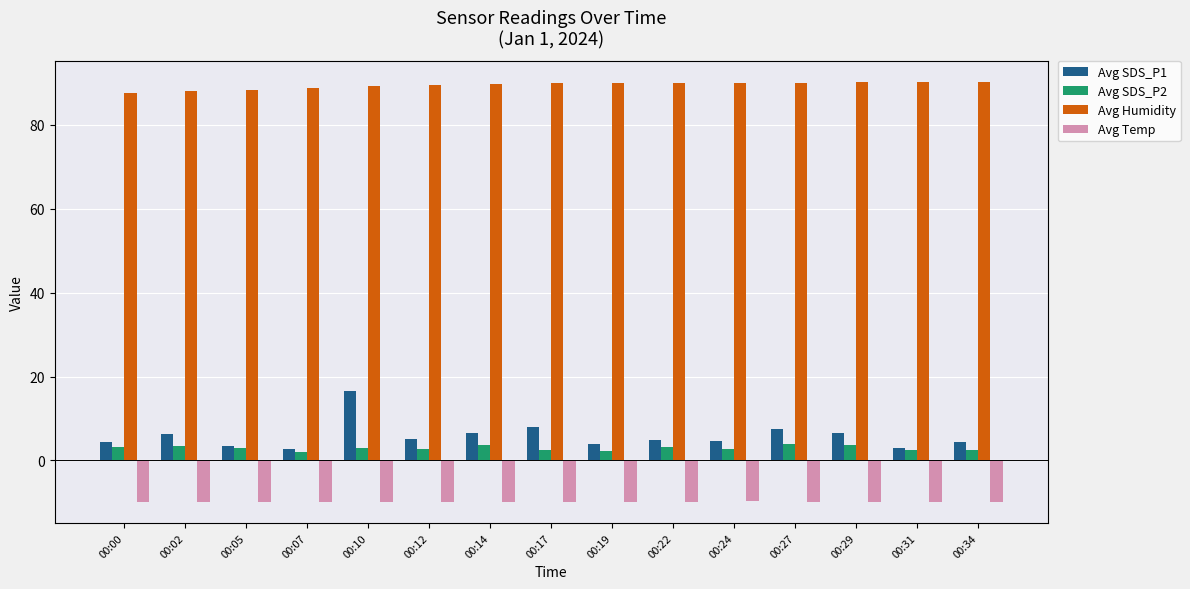

What is the total value across all series at 00:12?

87.5